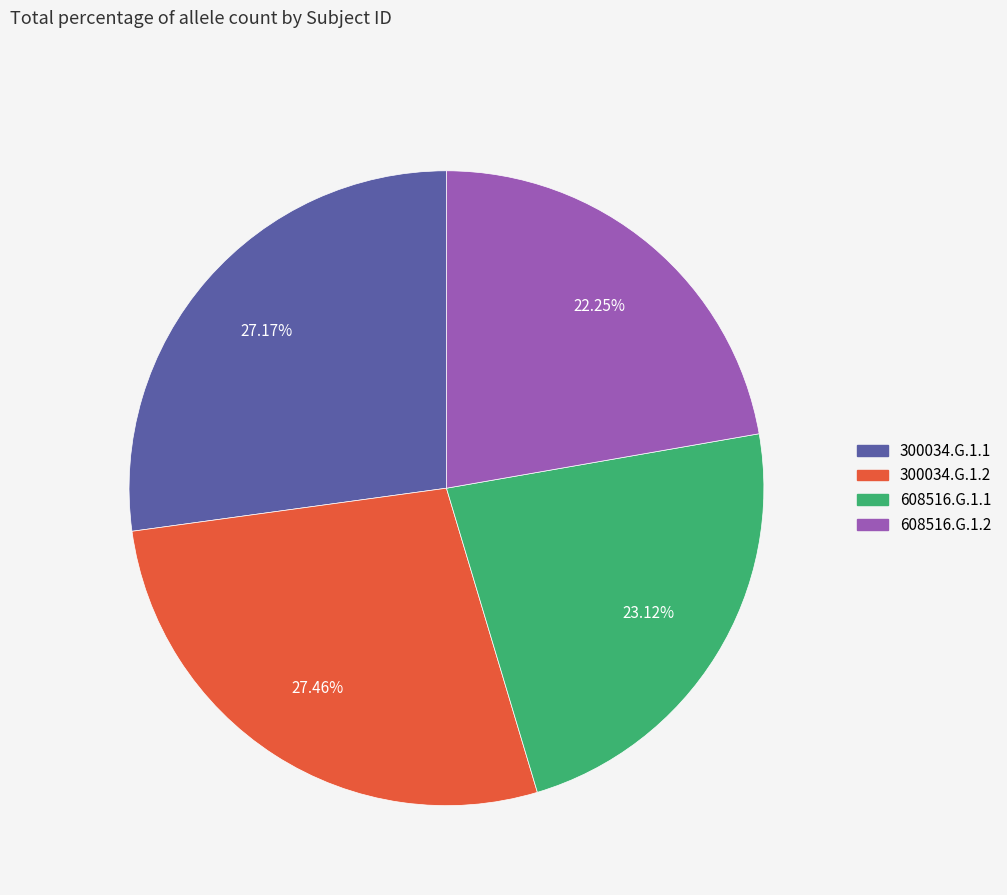

Is the sum of 300034.G.1.2 and 608516.G.1.1 greater than half?

Yes